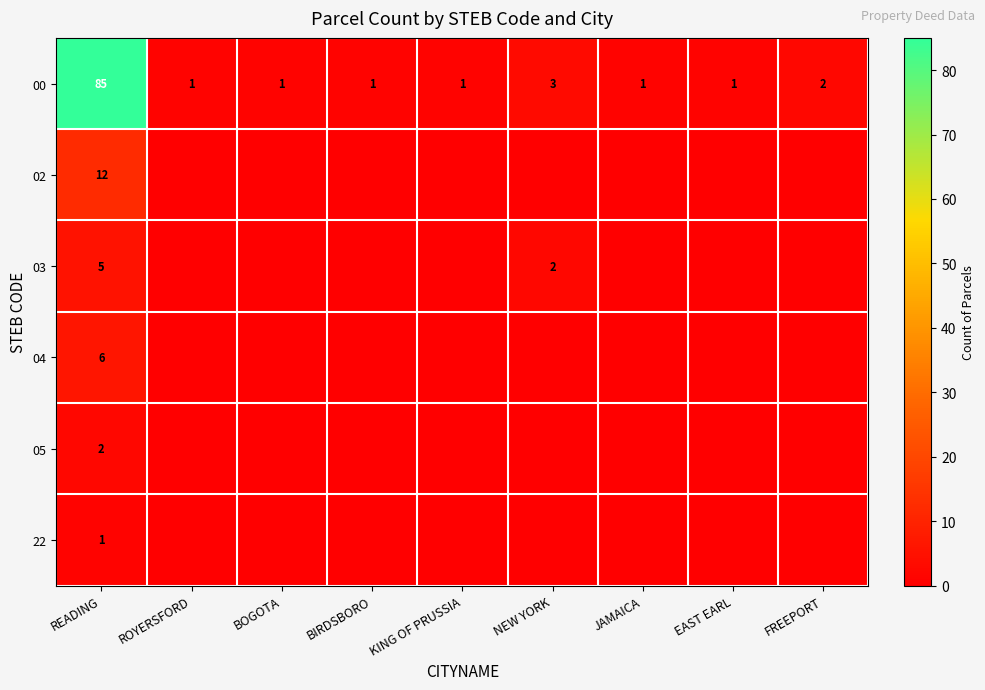

What is the highest value of the 00 series?

85